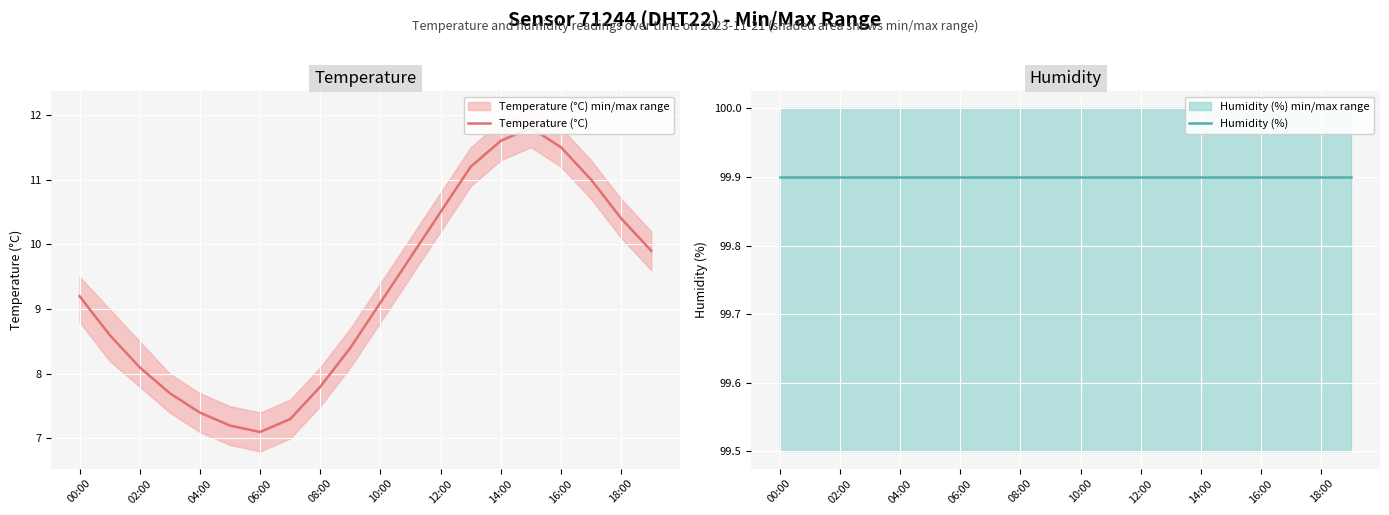

Where is the first local maximum for Temperature (°C)?

15